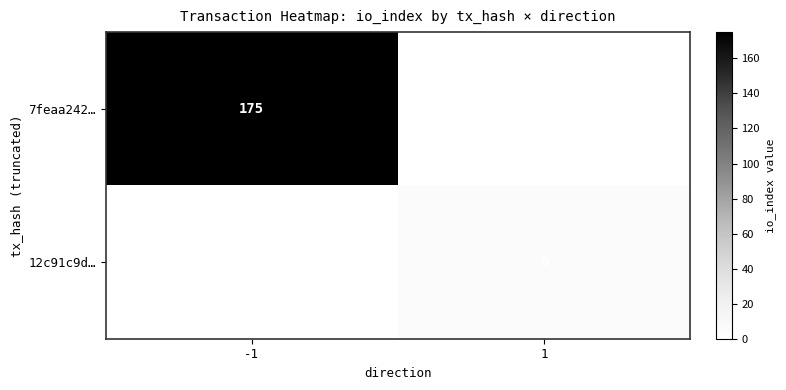

True or false: 12c91c9d… has a value of 6 at 1.

True